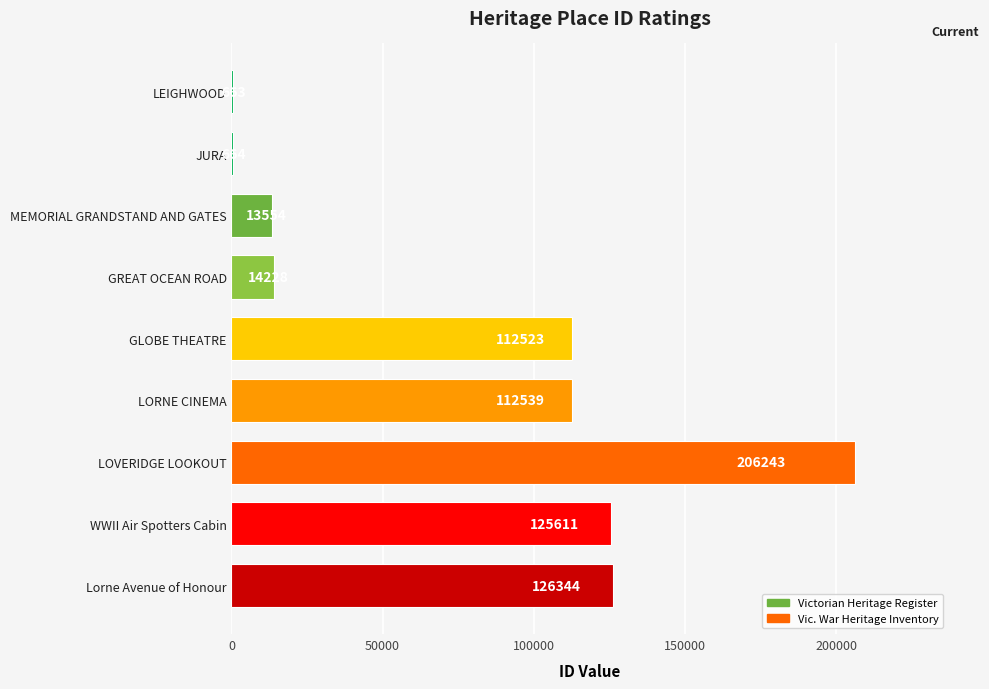

What is the sum of all values?

712369